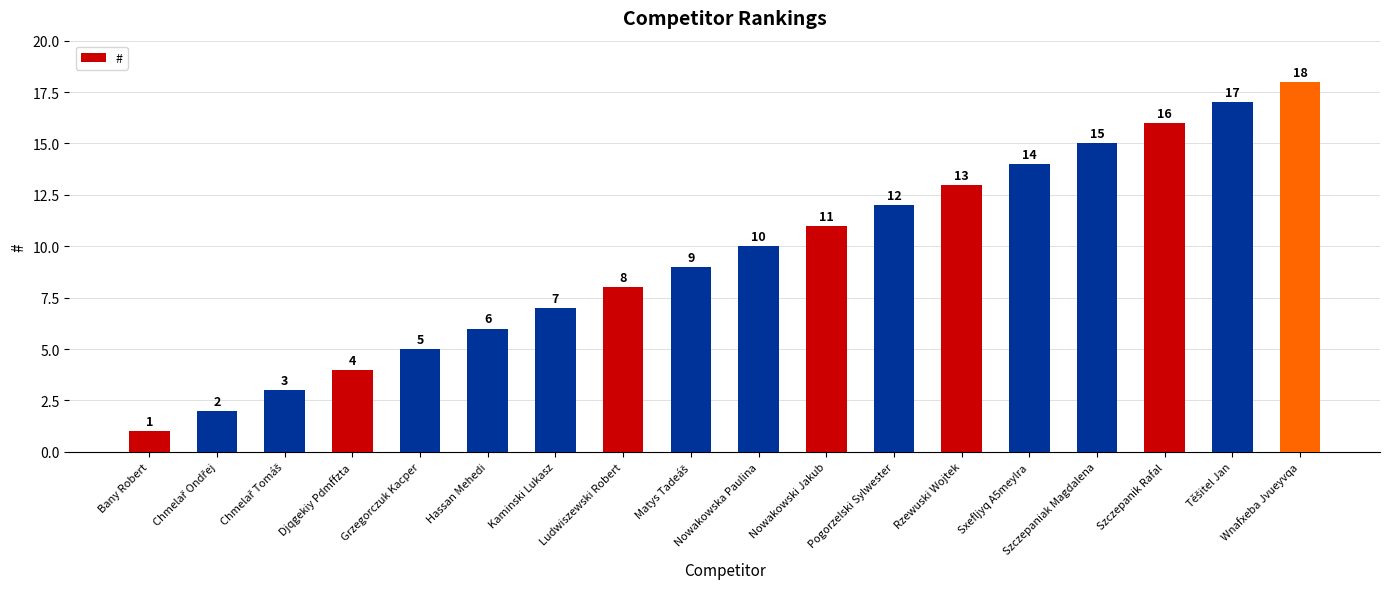

What is the sum of the values at Hassan Mehedi and Szczepaniak Magdalena?

21